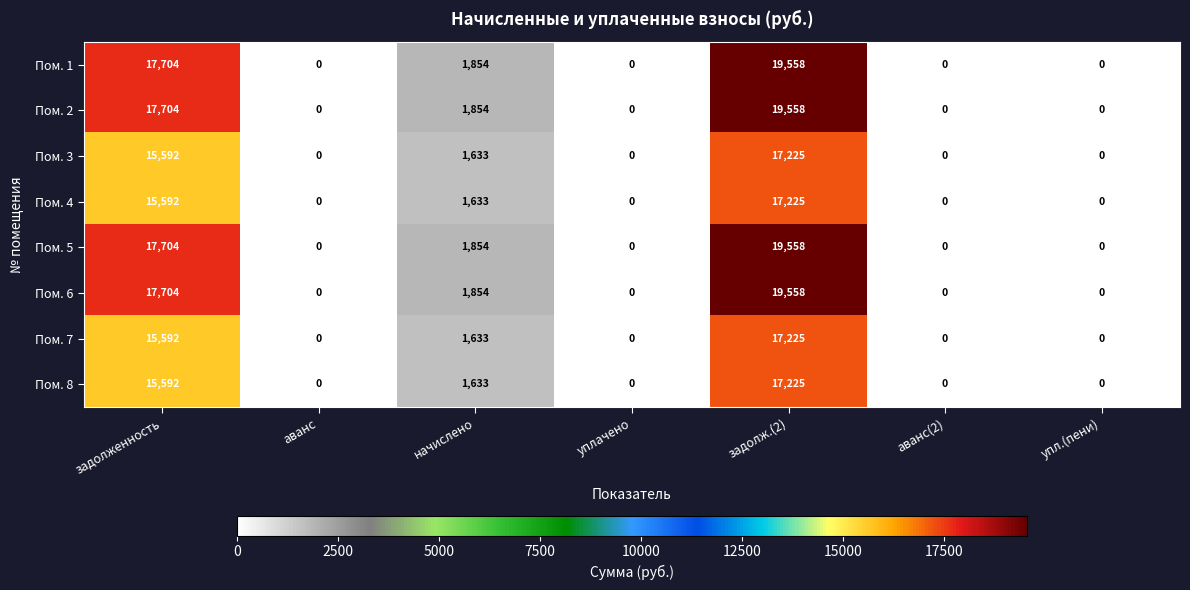

What is the difference between the maximum and minimum values in the Пом. 8 series?

17225